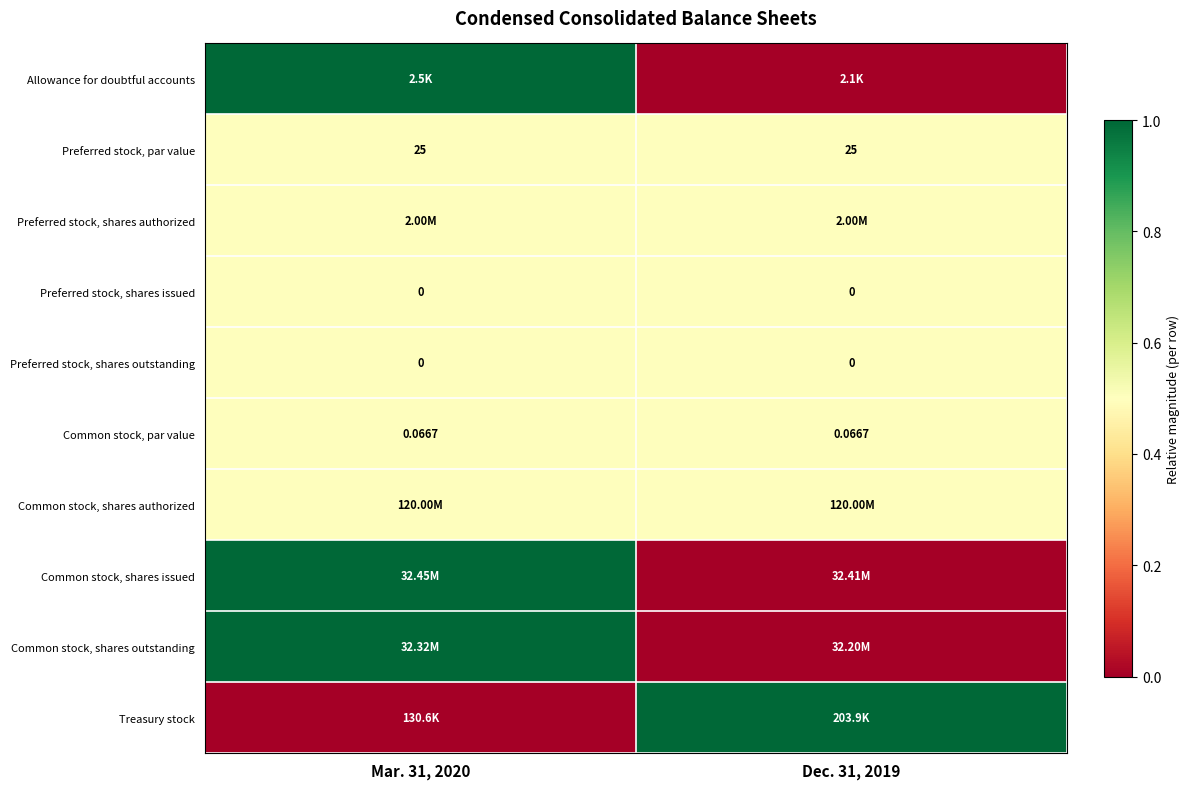

Which has a higher value, Mar. 31, 2020 or Dec. 31, 2019?

Mar. 31, 2020